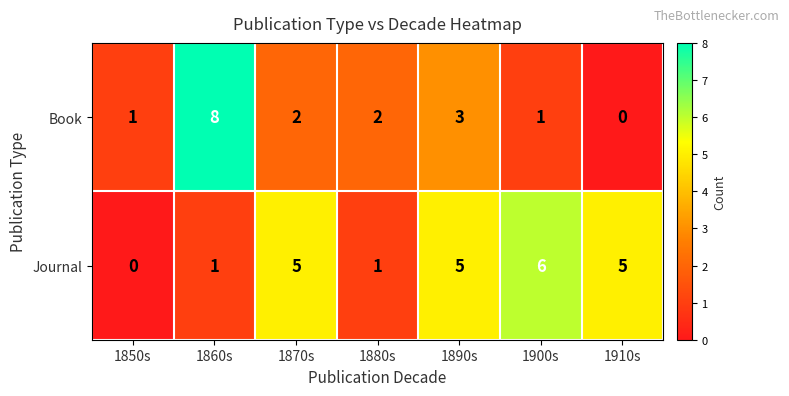

The value of Journal at 1910s is 5. True or false?

True